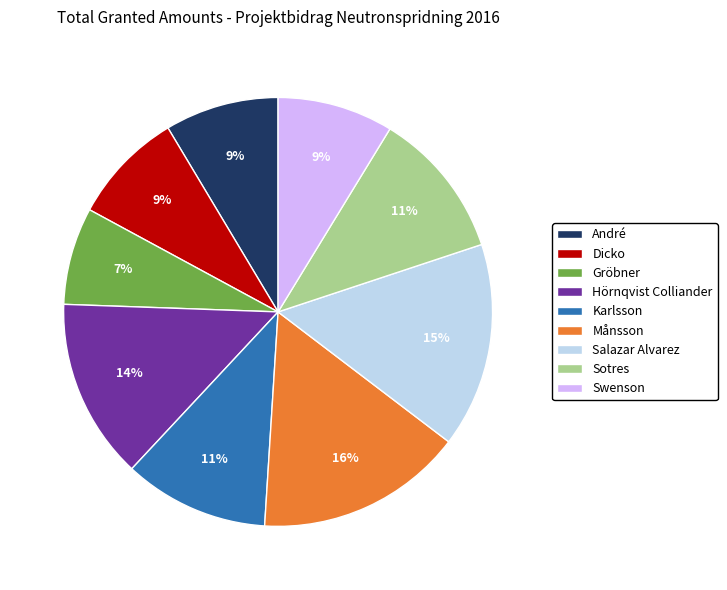

Does Månsson represent more than half of the total?

No